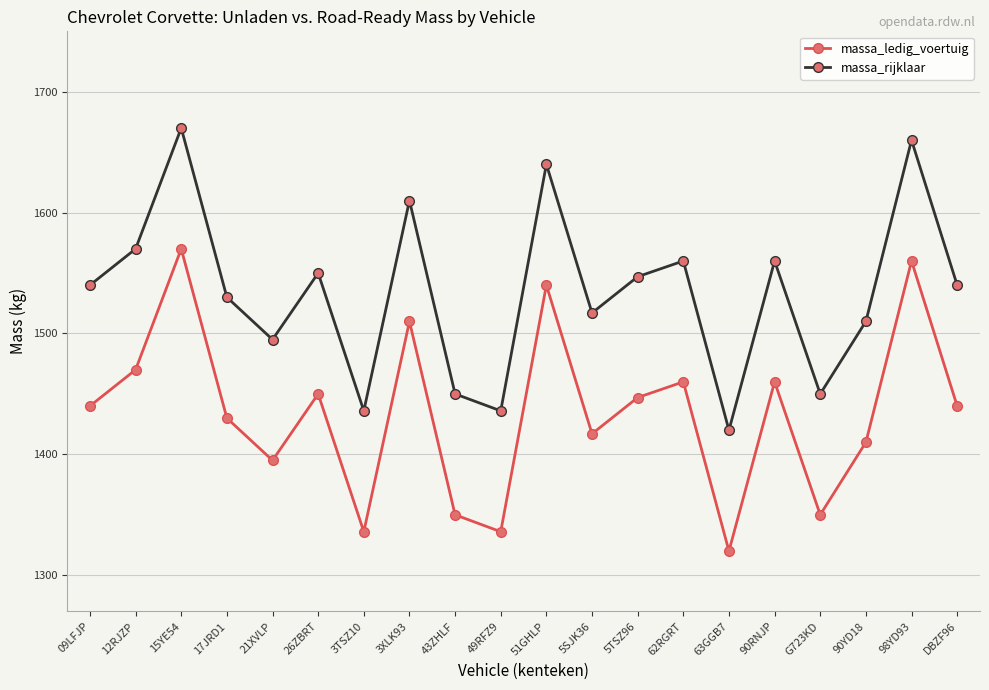

Reading left to right, transcribe all the data shown in this chart.

massa_ledig_voertuig: 09LFJP=1440	12RJZP=1470	15YE54=1570	17JRD1=1430	21XVLP=1395	26ZBRT=1450	3TSZ10=1336	3XLK93=1510	43ZHLF=1350	49RFZ9=1336	51GHLP=1540	5SJK36=1417	5TSZ96=1447	62RGRT=1460	63GGB7=1320	90RNJP=1460	G723KD=1350	90YD18=1410	98YD93=1560	DBZF96=1440
massa_rijklaar: 09LFJP=1540	12RJZP=1570	15YE54=1670	17JRD1=1530	21XVLP=1495	26ZBRT=1550	3TSZ10=1436	3XLK93=1610	43ZHLF=1450	49RFZ9=1436	51GHLP=1640	5SJK36=1517	5TSZ96=1547	62RGRT=1560	63GGB7=1420	90RNJP=1560	G723KD=1450	90YD18=1510	98YD93=1660	DBZF96=1540